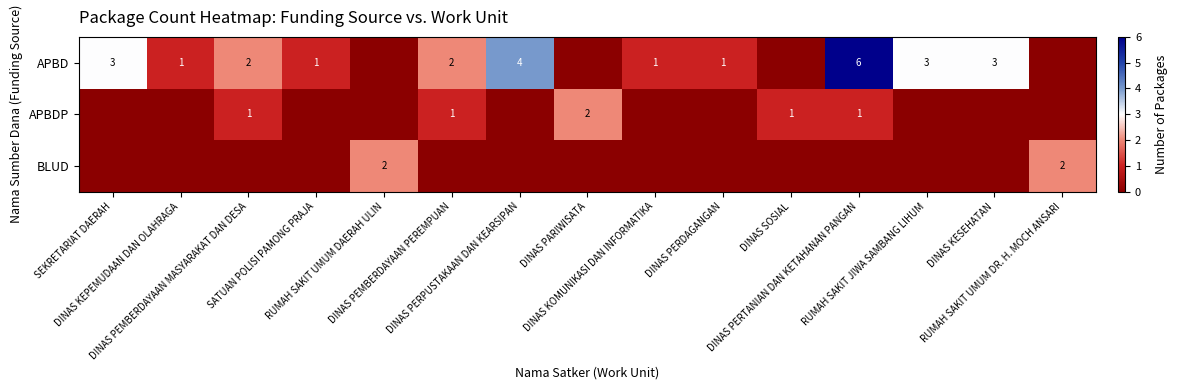

The value of BLUD at DINAS PEMBERDAYAAN MASYARAKAT DAN DESA is 0. True or false?

True